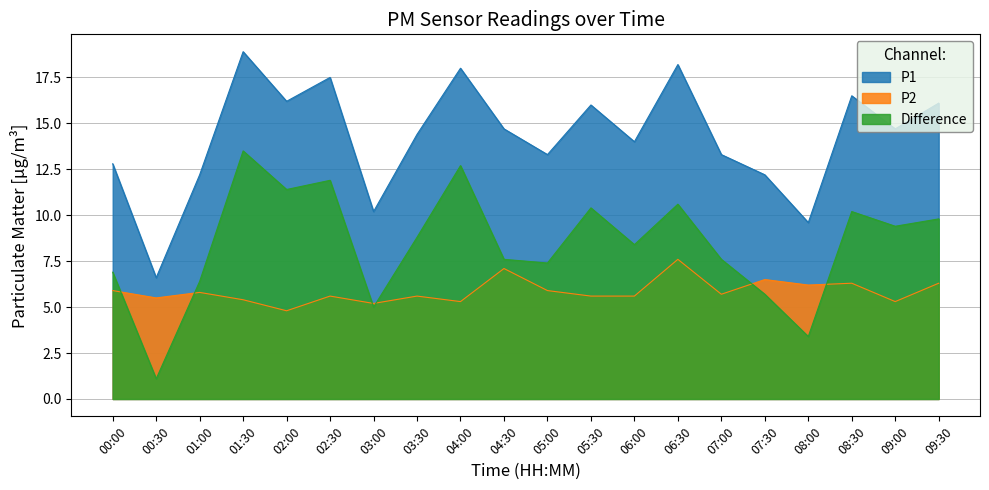

True or false: P1 and Difference intersect in this chart.

False